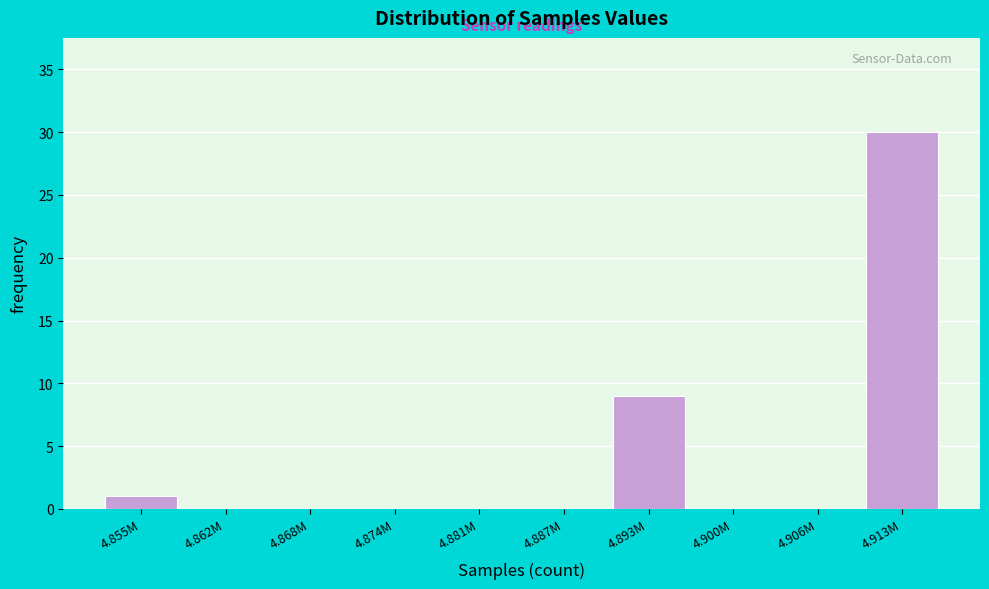

Reading left to right, list all the values displayed in this chart.

4.855M=1	4.862M=0	4.868M=0	4.874M=0	4.881M=0	4.887M=0	4.893M=9	4.900M=0	4.906M=0	4.913M=30